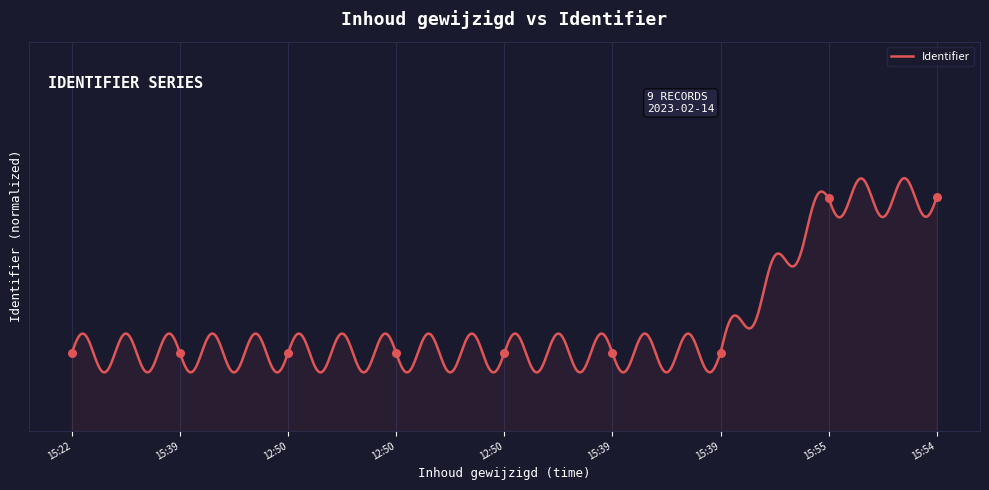

Between 15:39 and 15:22, which is larger?

15:39